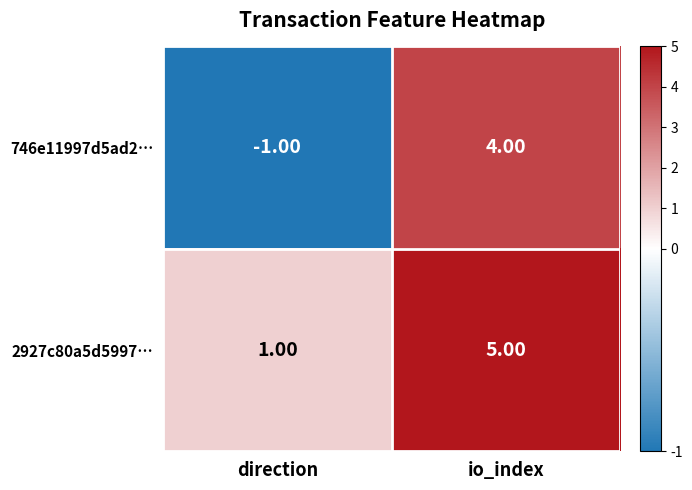

Which series has the largest total across all categories?

2927c80a5d5997…